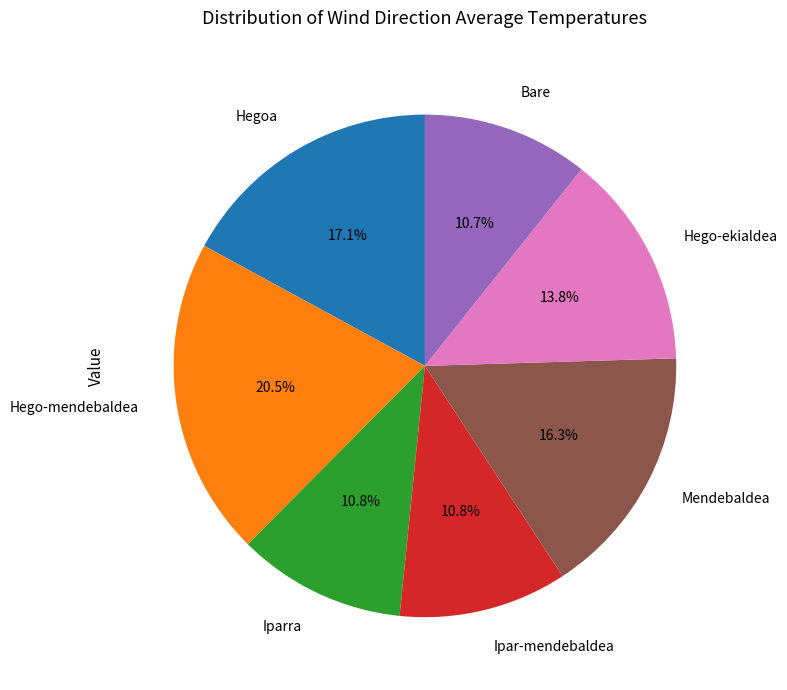

How many segments does this pie chart have?

7